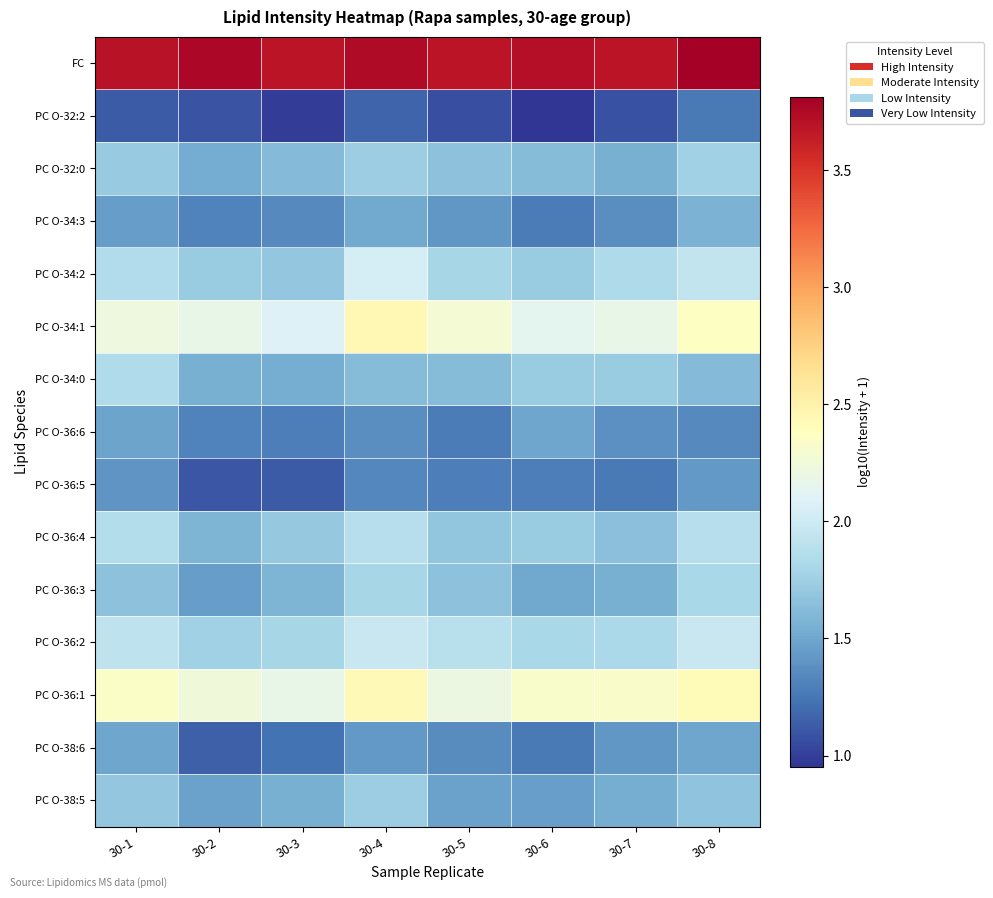

Reading left to right, transcribe all the data shown in this chart.

FC: 30-1=3.7	30-2=3.8	30-3=3.7	30-4=3.7	30-5=3.7	30-6=3.7	30-7=3.7	30-8=3.8
PC O-32:2: 30-1=1.1	30-2=1.1	30-3=1.0	30-4=1.2	30-5=1.1	30-6=1.0	30-7=1.1	30-8=1.3
PC O-32:0: 30-1=1.7	30-2=1.5	30-3=1.6	30-4=1.7	30-5=1.7	30-6=1.6	30-7=1.5	30-8=1.8
PC O-34:3: 30-1=1.4	30-2=1.3	30-3=1.4	30-4=1.5	30-5=1.4	30-6=1.3	30-7=1.4	30-8=1.6
PC O-34:2: 30-1=1.9	30-2=1.7	30-3=1.7	30-4=2.0	30-5=1.8	30-6=1.7	30-7=1.8	30-8=1.9
PC O-34:1: 30-1=2.2	30-2=2.2	30-3=2.1	30-4=2.4	30-5=2.3	30-6=2.1	30-7=2.2	30-8=2.4
PC O-34:0: 30-1=1.8	30-2=1.5	30-3=1.5	30-4=1.6	30-5=1.6	30-6=1.7	30-7=1.7	30-8=1.6
PC O-36:6: 30-1=1.5	30-2=1.3	30-3=1.3	30-4=1.4	30-5=1.3	30-6=1.5	30-7=1.4	30-8=1.4
PC O-36:5: 30-1=1.4	30-2=1.1	30-3=1.1	30-4=1.3	30-5=1.3	30-6=1.3	30-7=1.3	30-8=1.4
PC O-36:4: 30-1=1.9	30-2=1.6	30-3=1.7	30-4=1.9	30-5=1.7	30-6=1.7	30-7=1.7	30-8=1.9
PC O-36:3: 30-1=1.7	30-2=1.5	30-3=1.6	30-4=1.8	30-5=1.7	30-6=1.5	30-7=1.6	30-8=1.8
PC O-36:2: 30-1=1.9	30-2=1.8	30-3=1.8	30-4=2.0	30-5=1.9	30-6=1.8	30-7=1.8	30-8=2.0
PC O-36:1: 30-1=2.3	30-2=2.2	30-3=2.2	30-4=2.4	30-5=2.2	30-6=2.3	30-7=2.3	30-8=2.4
PC O-38:6: 30-1=1.5	30-2=1.1	30-3=1.2	30-4=1.4	30-5=1.4	30-6=1.3	30-7=1.4	30-8=1.5
PC O-38:5: 30-1=1.7	30-2=1.5	30-3=1.6	30-4=1.7	30-5=1.5	30-6=1.5	30-7=1.5	30-8=1.7